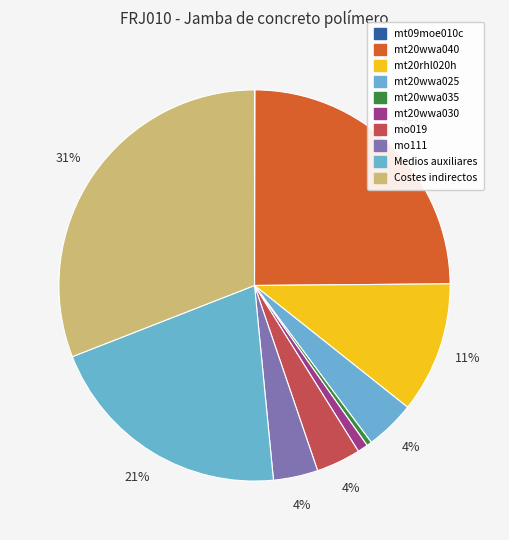

Combined, do Medios auxiliares and mt20wwa030 account for over 50%?

No